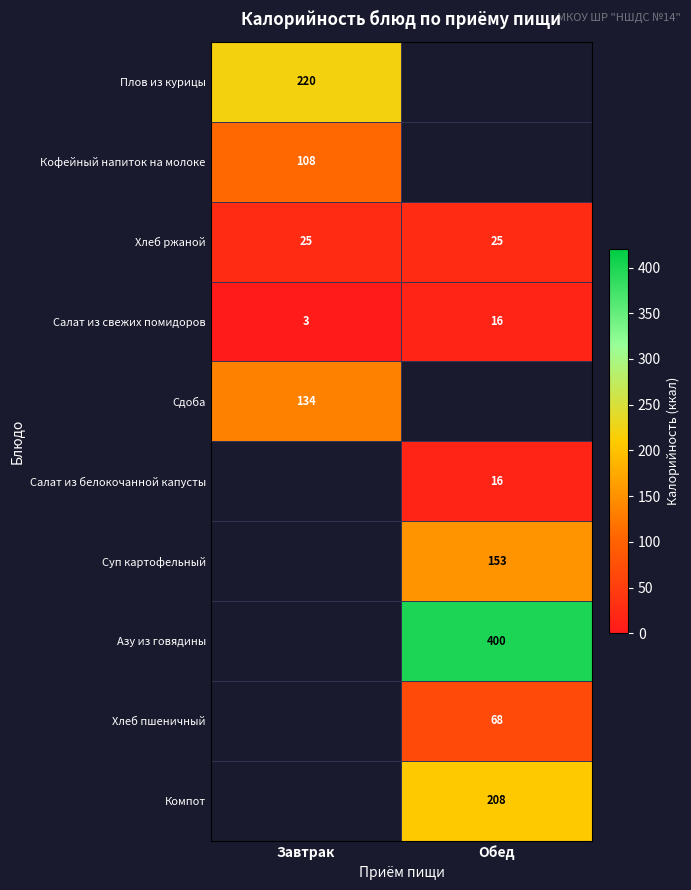

What is the average value of the Салат из свежих помидоров series?

10